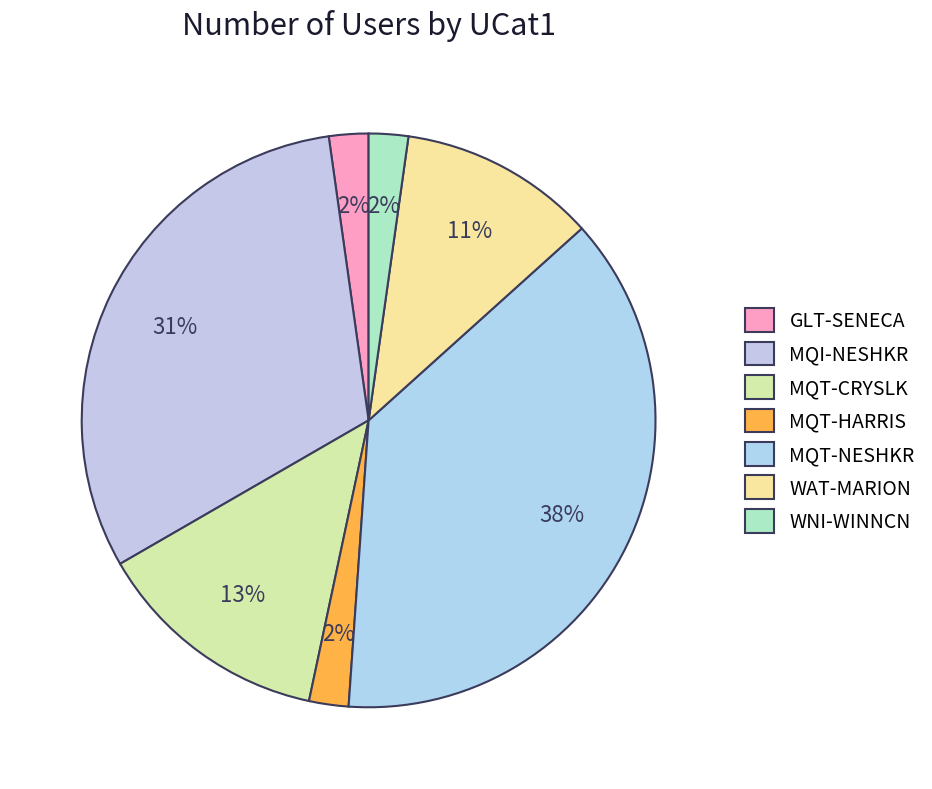

Which category has the smallest portion of the pie?

GLT-SENECA